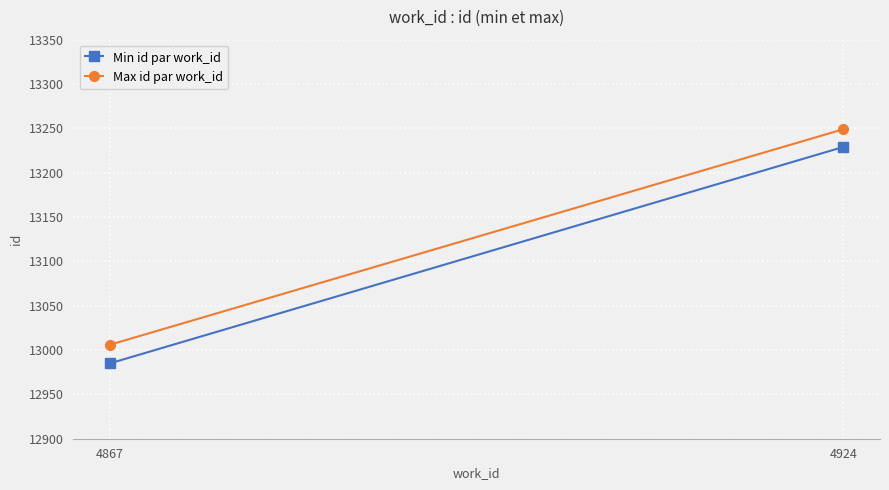

Reading left to right, extract all data points from this chart.

Min id par work_id: 4867=12985	4924=13229
Max id par work_id: 4867=13006	4924=13249